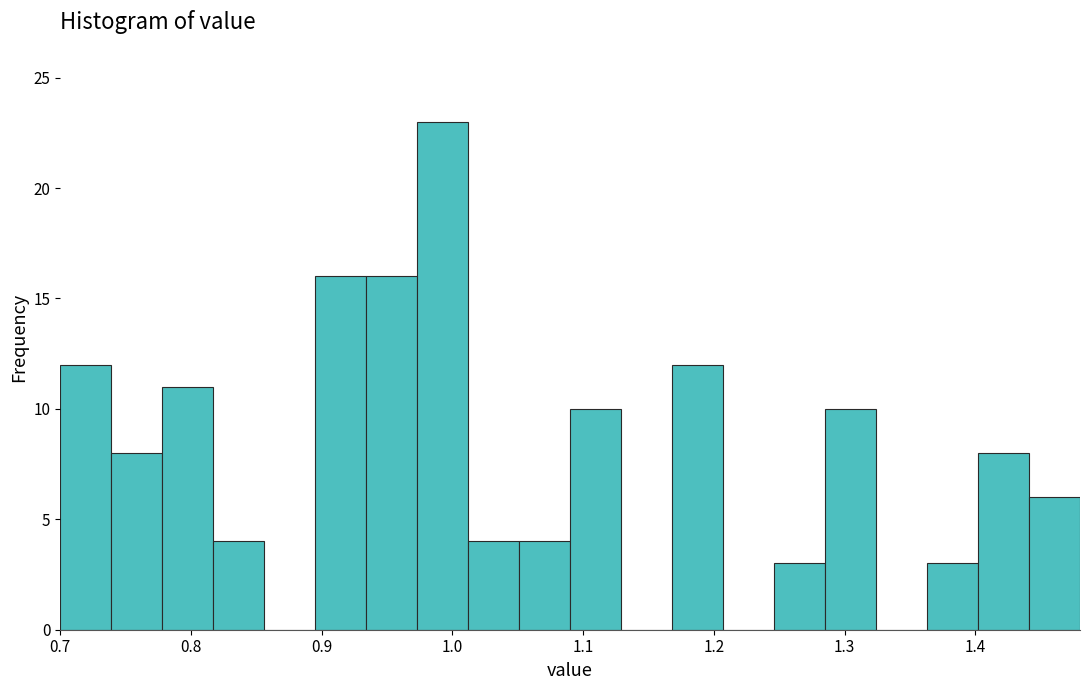

Read against the x-axis, roughly where is the centre of the tallest bar?

0.99